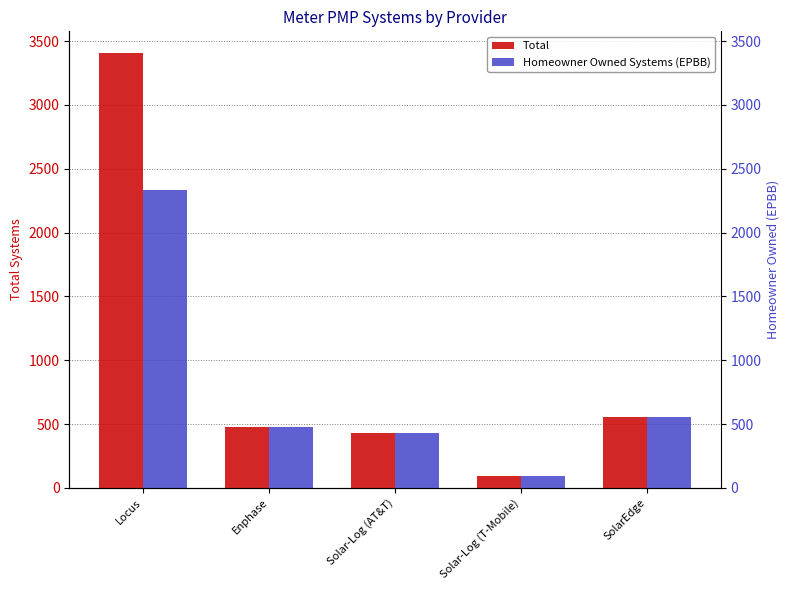

What is the value of the Total bar at the 2nd from the left?

476